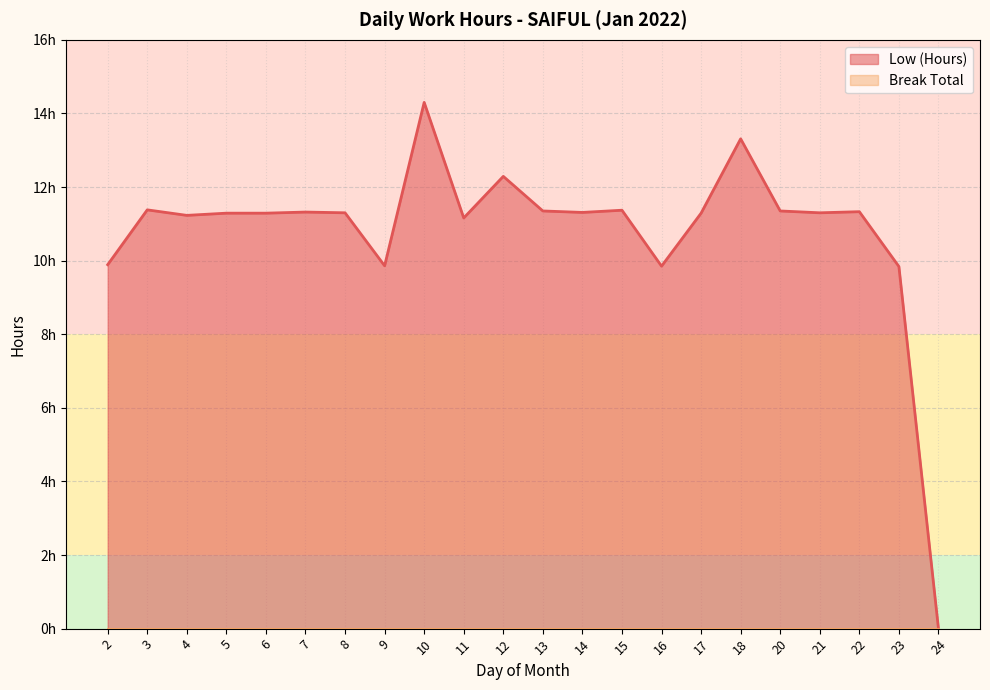

List the labels in order of value, smallest first.

24, 23, 16, 9, 2, 11, 4, 5, 6, 17, 8, 21, 14, 7, 22, 13, 20, 15, 3, 12, 18, 10